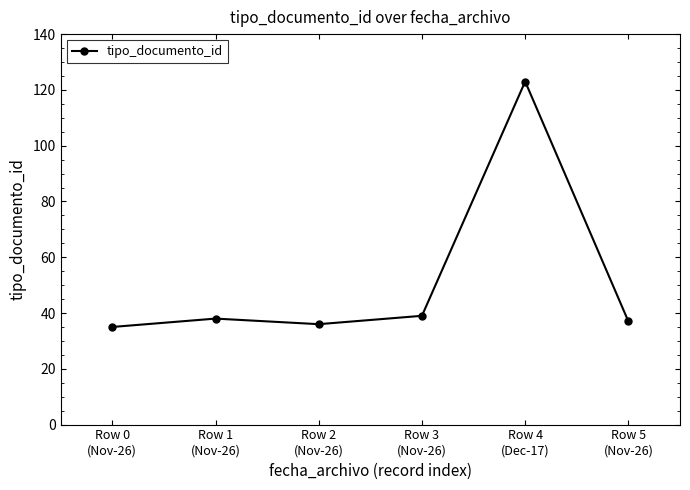

The chart shows a value of 37 at Row 5
(Nov-26). True or false?

True